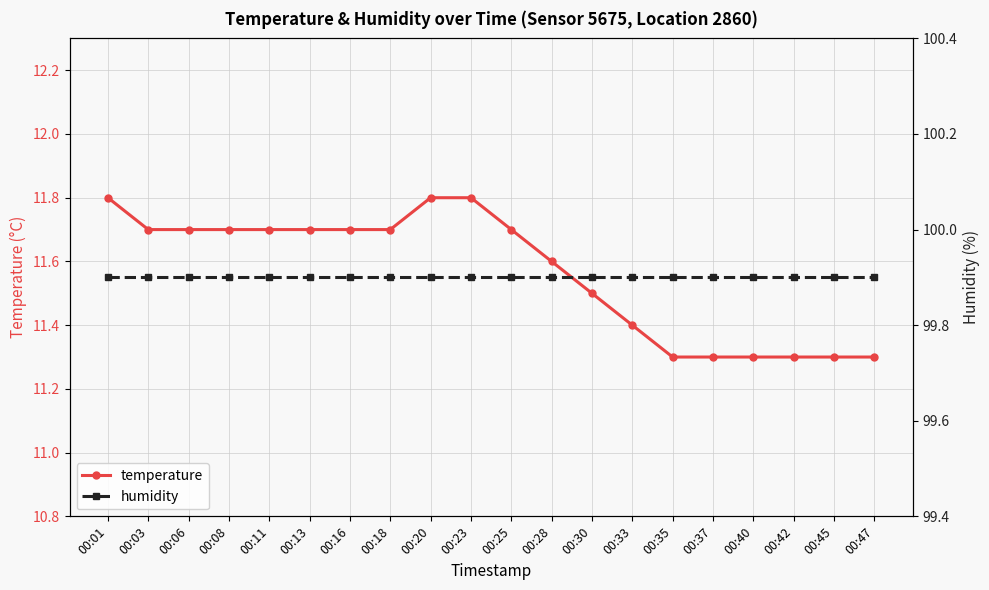

Where is humidity nearest to the value 99?

00:01